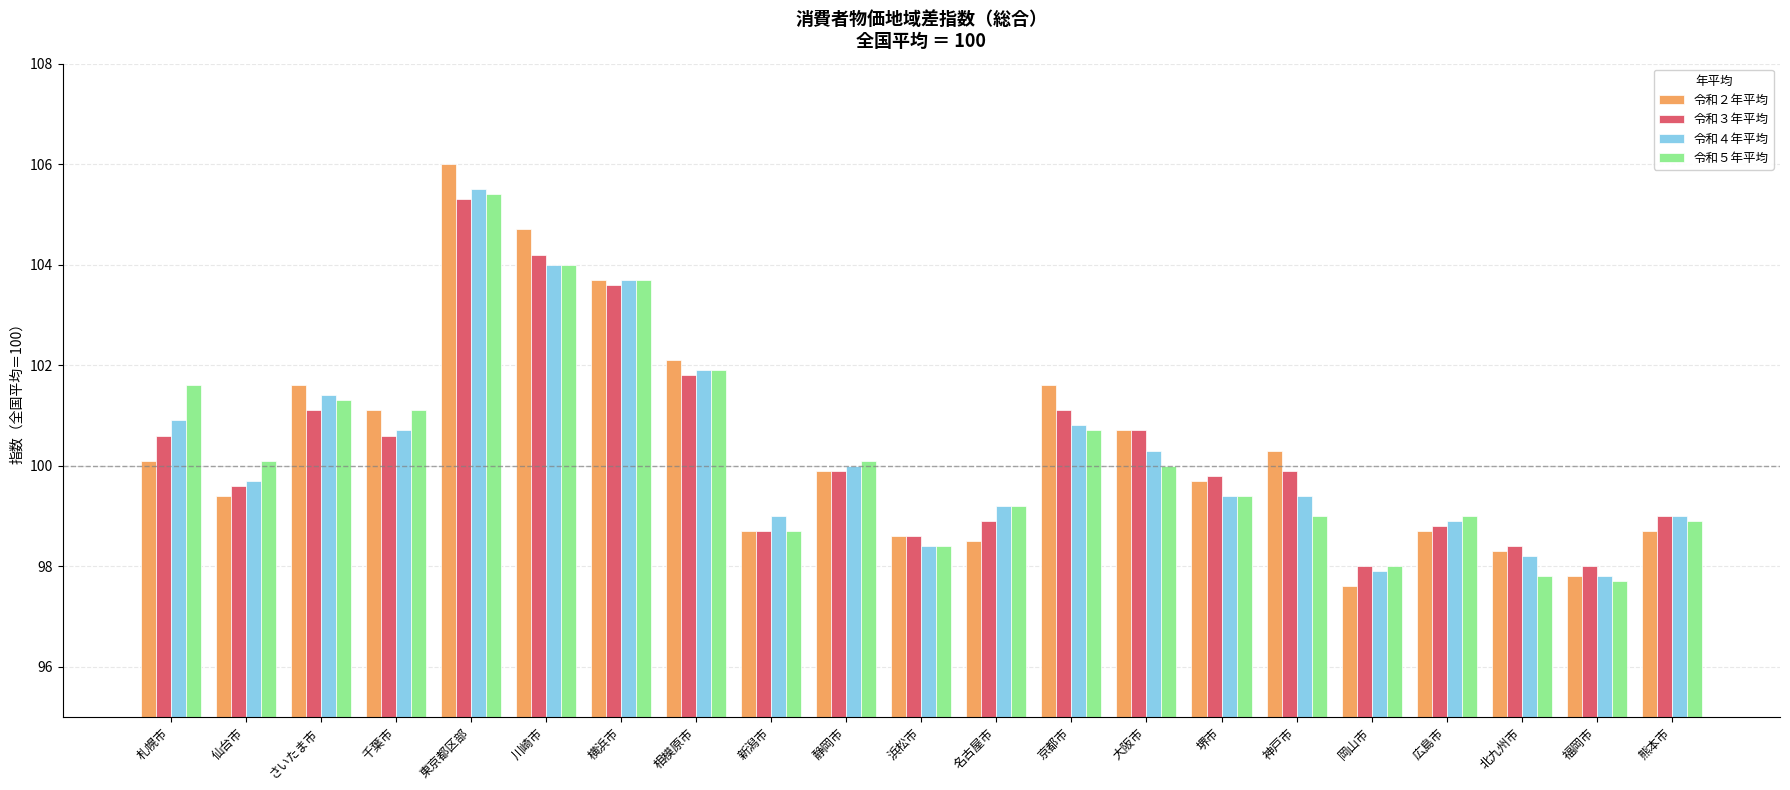

What is the value of the 令和２年平均 bar at the 20th from the left?

97.8